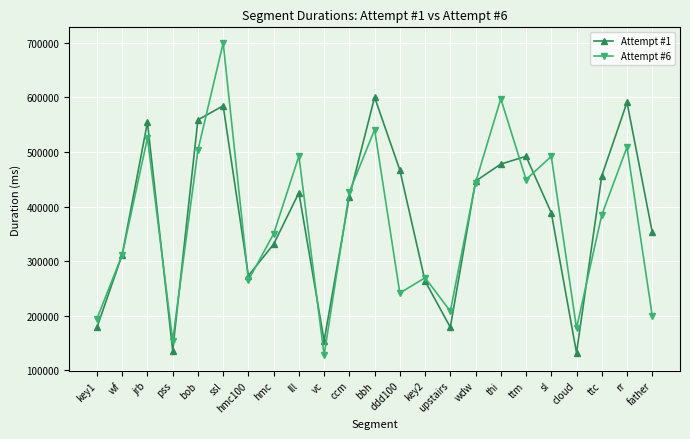

What is the label of the 5th point from the right?

sl